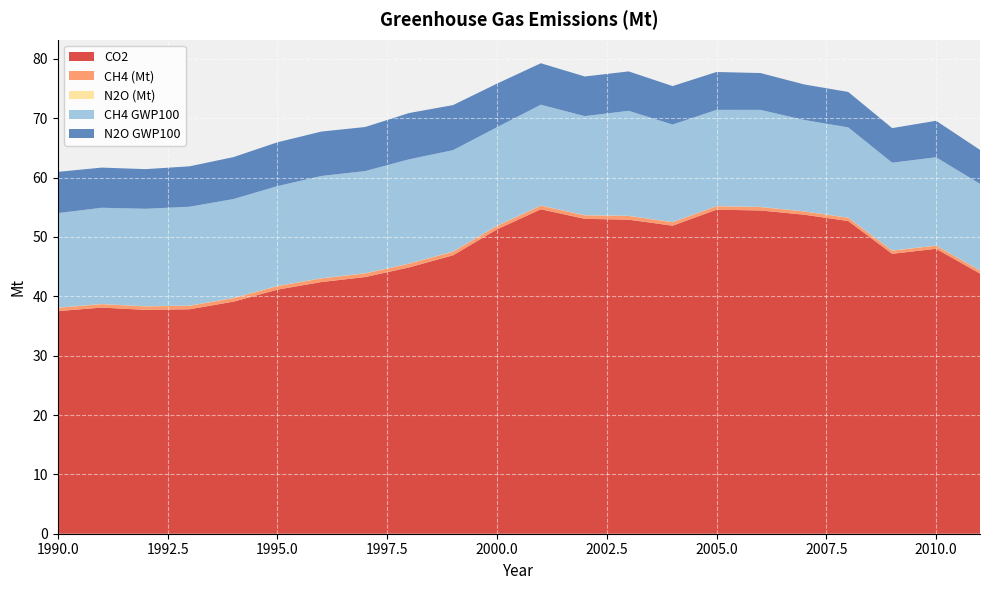

Reading left to right, extract all data points from this chart.

CO2: 1990=37.5	1991=38.1	1992=37.7	1993=37.8	1994=39.1	1995=41.1	1996=42.4	1997=43.2	1998=44.9	1999=46.9	2000=51.3	2001=54.7	2002=53.1	2003=52.9	2004=51.9	2005=54.6	2006=54.5	2007=53.7	2008=52.7	2009=47.2	2010=48.0	2011=43.8
CH4 (Mt): 1990=0.6	1991=0.6	1992=0.6	1993=0.6	1994=0.6	1995=0.6	1996=0.6	1997=0.6	1998=0.6	1999=0.6	2000=0.6	2001=0.6	2002=0.6	2003=0.6	2004=0.6	2005=0.6	2006=0.6	2007=0.5	2008=0.5	2009=0.5	2010=0.5	2011=0.5
N2O (Mt): 1990=0.0	1991=0.0	1992=0.0	1993=0.0	1994=0.0	1995=0.0	1996=0.0	1997=0.0	1998=0.0	1999=0.0	2000=0.0	2001=0.0	2002=0.0	2003=0.0	2004=0.0	2005=0.0	2006=0.0	2007=0.0	2008=0.0	2009=0.0	2010=0.0	2011=0.0
CH4 GWP100: 1990=15.9	1991=16.2	1992=16.4	1993=16.7	1994=16.7	1995=16.8	1996=17.2	1997=17.2	1998=17.6	1999=17.1	2000=16.6	2001=17.0	2002=16.7	2003=17.7	2004=16.4	2005=16.2	2006=16.3	2007=15.4	2008=15.2	2009=14.8	2010=14.9	2011=14.6
N2O GWP100: 1990=7.0	1991=6.8	1992=6.7	1993=6.8	1994=7.1	1995=7.4	1996=7.5	1997=7.4	1998=7.8	1999=7.6	2000=7.3	2001=7.0	2002=6.7	2003=6.6	2004=6.5	2005=6.4	2006=6.2	2007=6.0	2008=6.0	2009=5.8	2010=6.1	2011=5.7